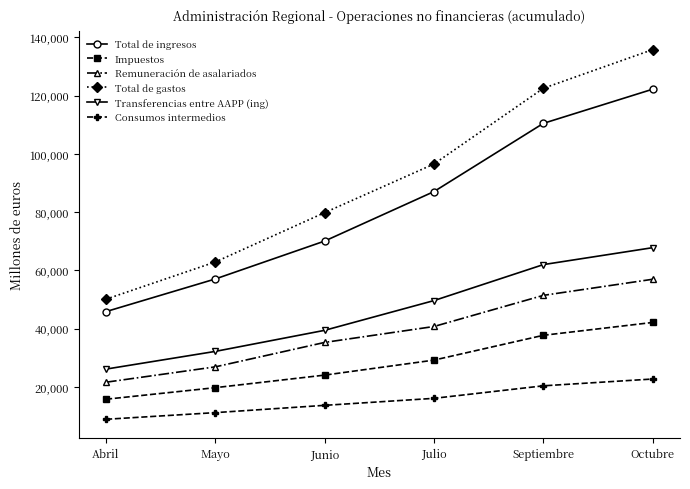

Count the number of categories in the chart.

6